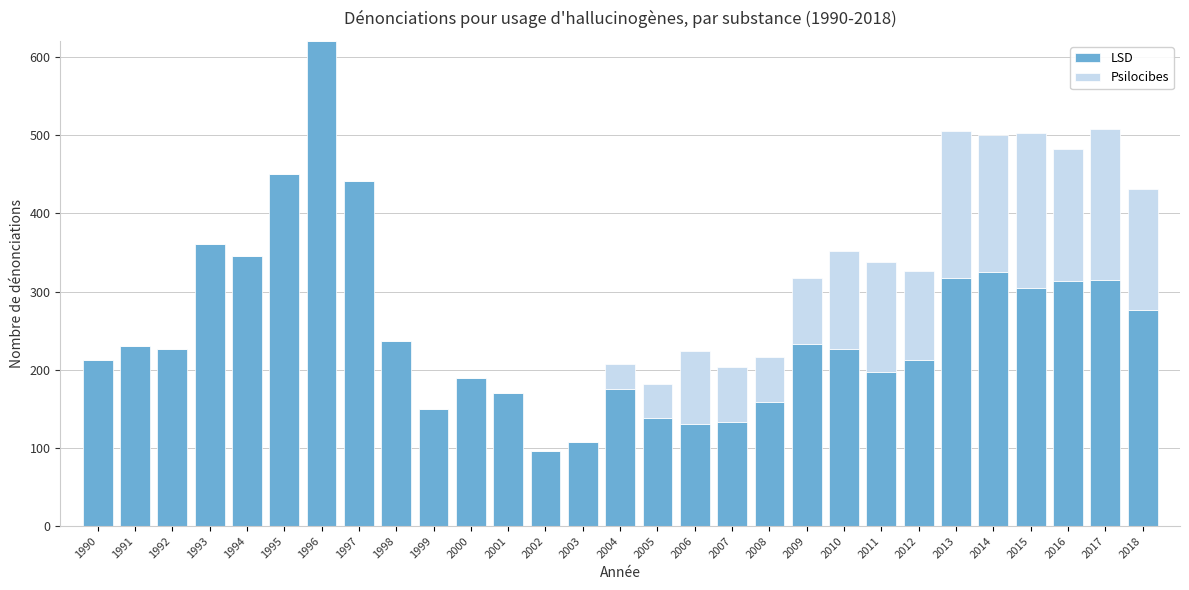

What is the sum of all LSD values?

7298